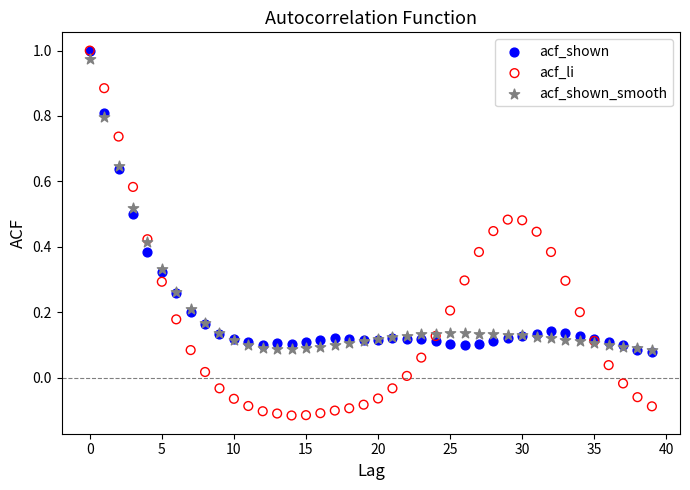

Which series has the largest Y range (max minus min)?

acf_li